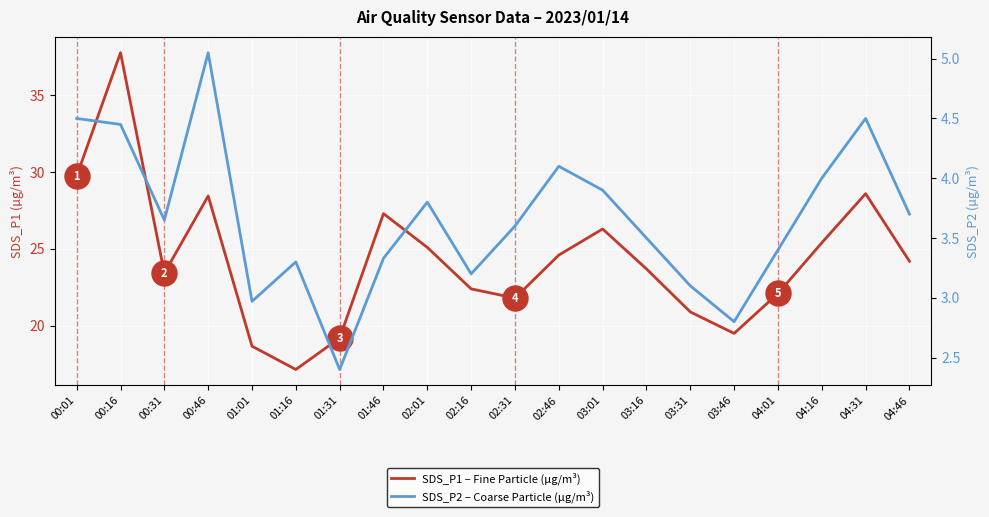

True or false: SDS_P1 – Fine Particle (µg/m³) and SDS_P2 – Coarse Particle (µg/m³) intersect in this chart.

False